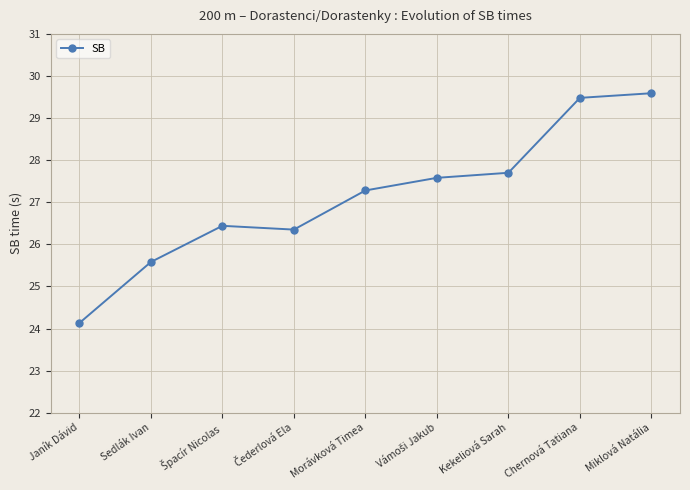

What is the approximate value at Chernová Tatiana?

29.5